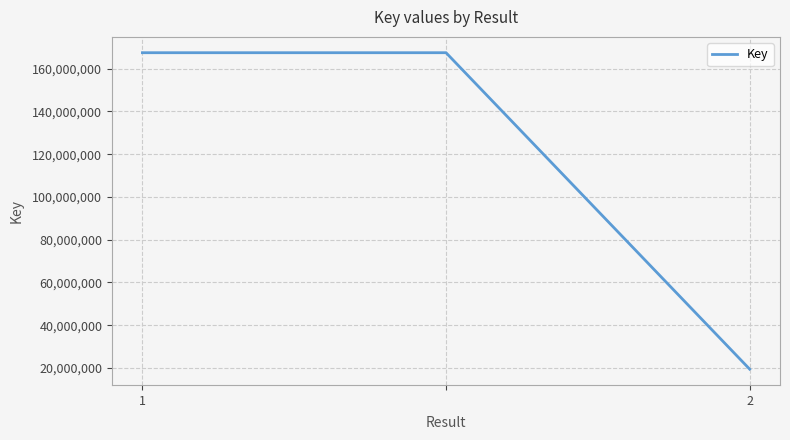

What is the difference between the maximum and minimum values?

147966206